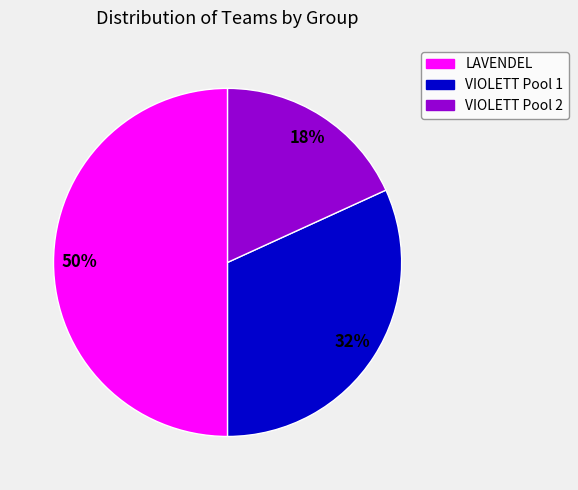

Which slice is the largest?

LAVENDEL